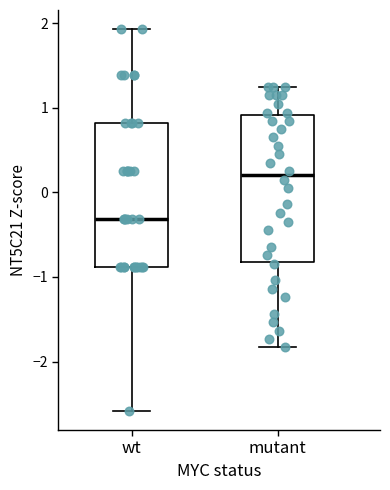

Reading left to right, transcribe this box plot: for each box, give where its median line is, the range the box spans, and where its two whiskers end, as read against the y-axis. The values are not printed on the chart, so give them approximately, as read against the axis.

wt: median -0.3, box -0.9 to 0.8, whiskers -2.6 to 1.9
mutant: median 0.2, box -0.8 to 0.9, whiskers -1.8 to 1.2